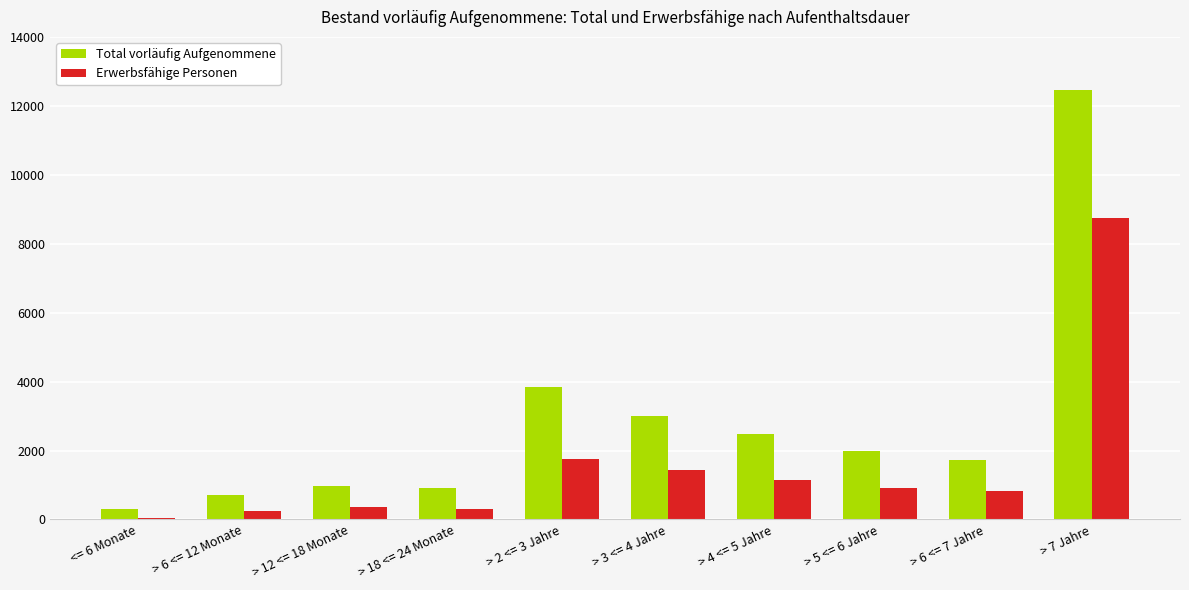

What is the sum of all Erwerbsfähige Personen values?

15732